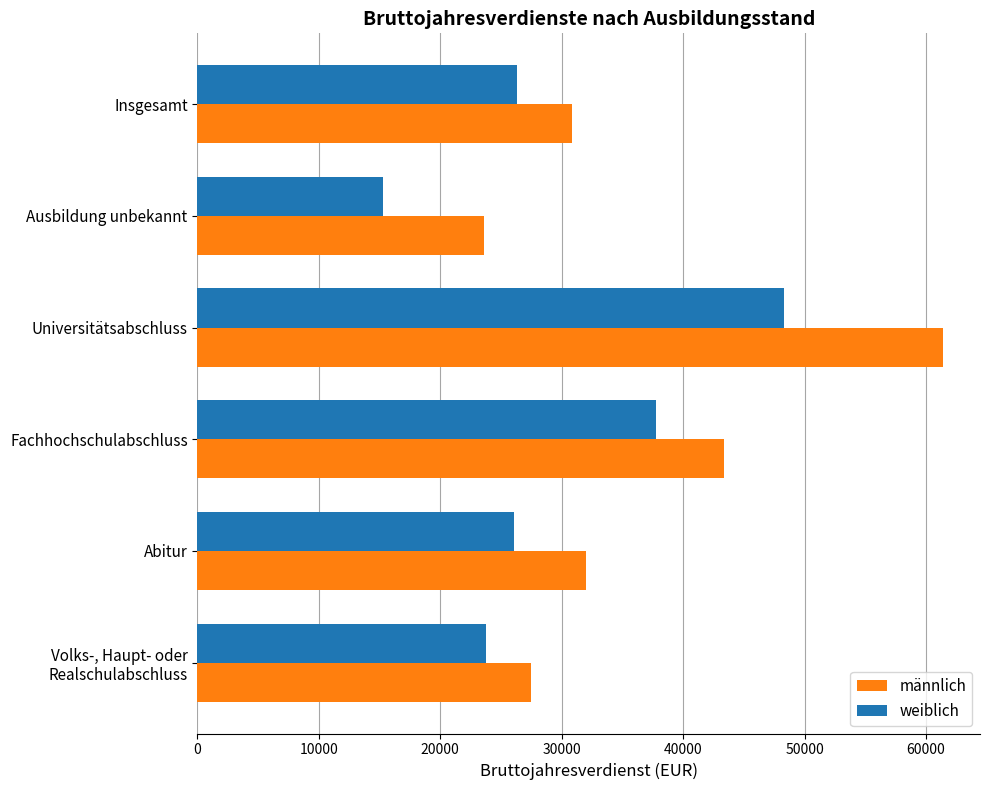

Which series changed the most between Abitur and Universitätsabschluss?

männlich